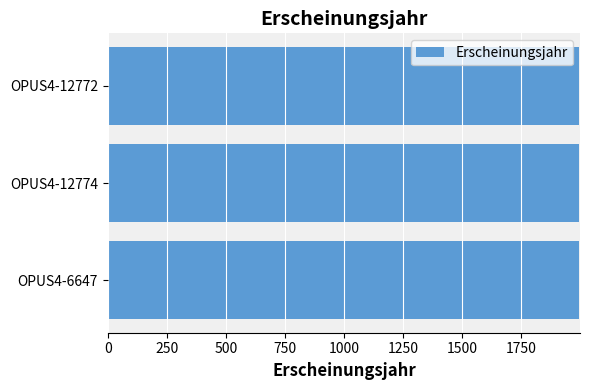

What is the ratio of the value at OPUS4-12774 to the value at OPUS4-6647?

1.0